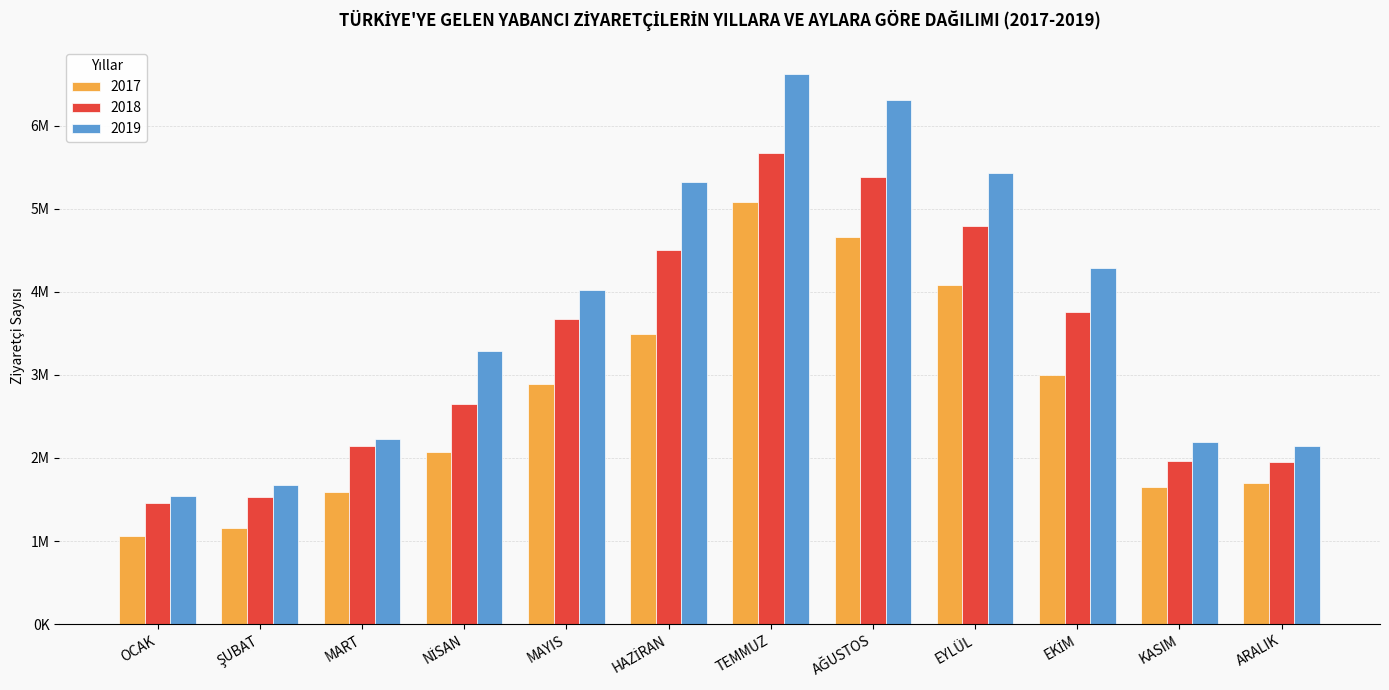

Rank the series at NİSAN from lowest to highest value.

2017, 2018, 2019